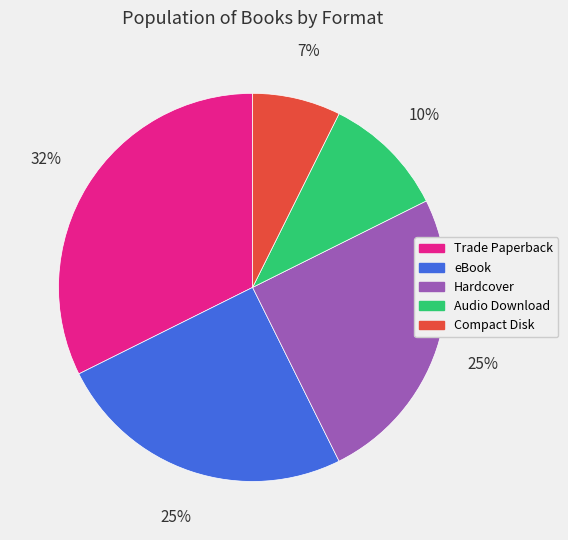

Is it true that Audio Download is 10% of the pie?

True